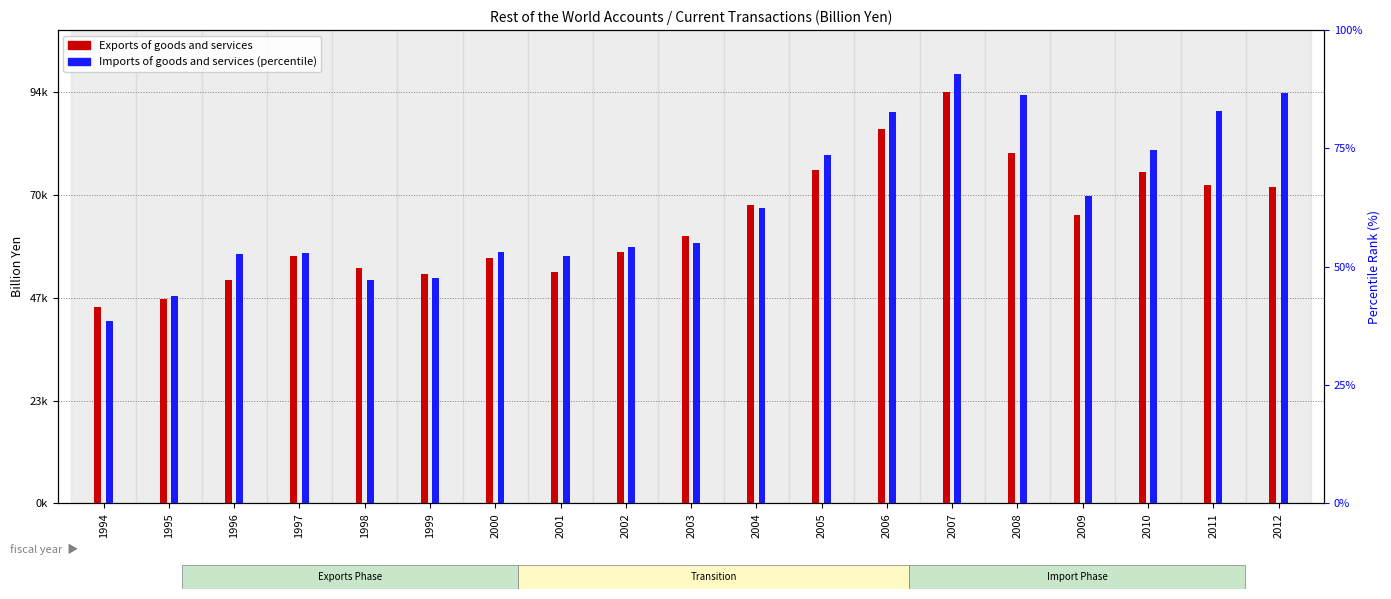

Which series has the largest total across all categories?

Exports of goods and services